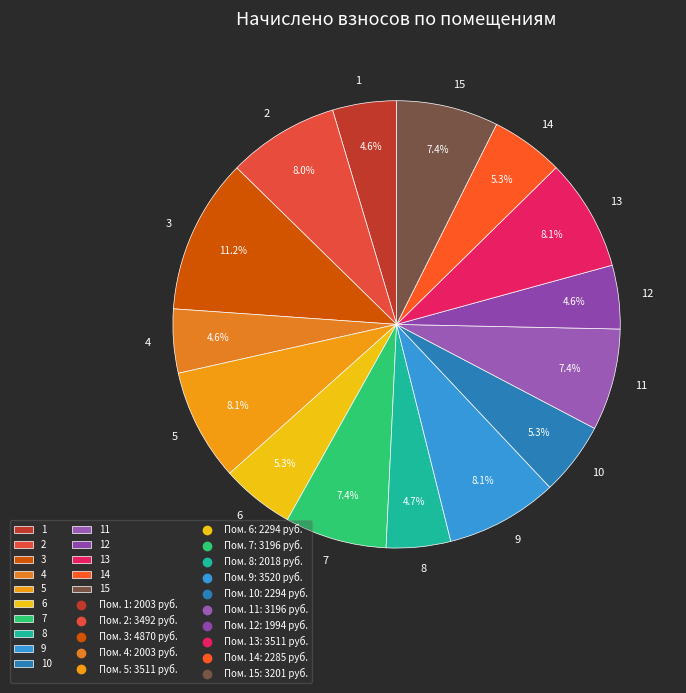

To the nearest percent, what is the difference between the largest and smallest slice percentages?

7%